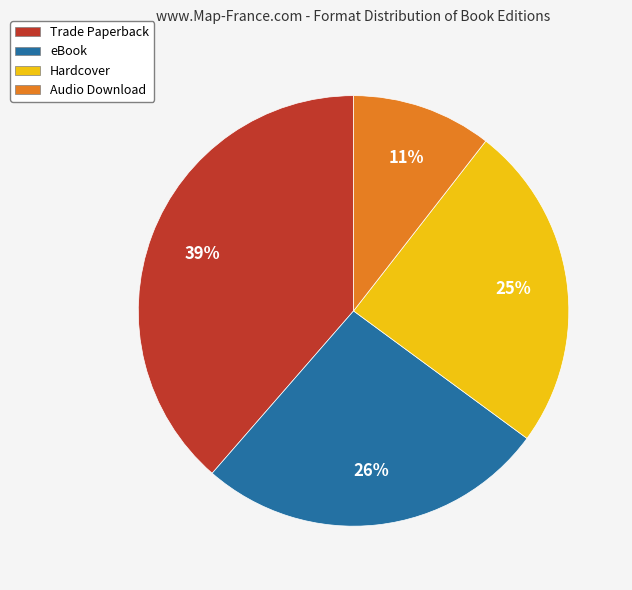

Between eBook and Trade Paperback, which is larger?

Trade Paperback